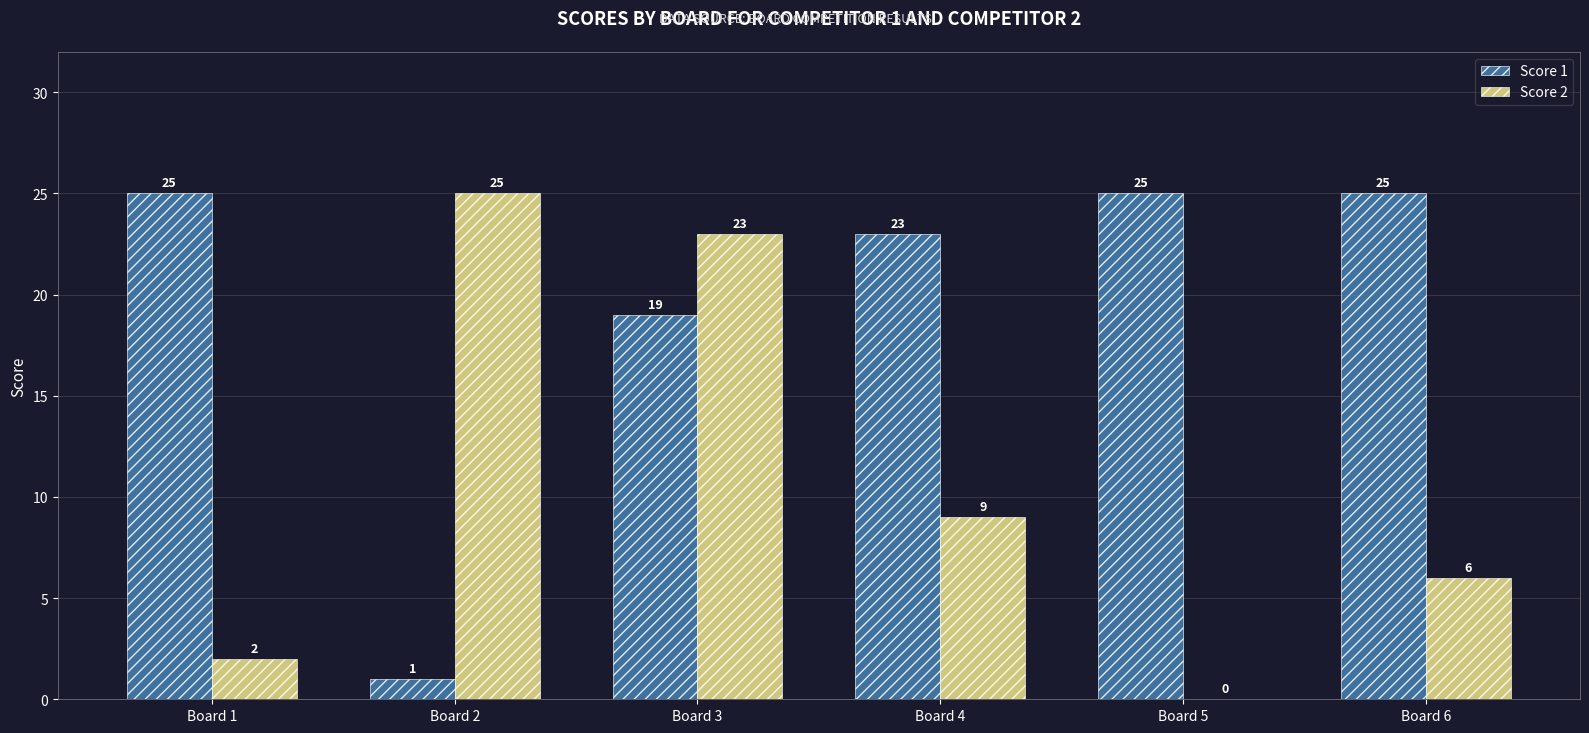

What are all the series names shown in the legend?

Score 1, Score 2